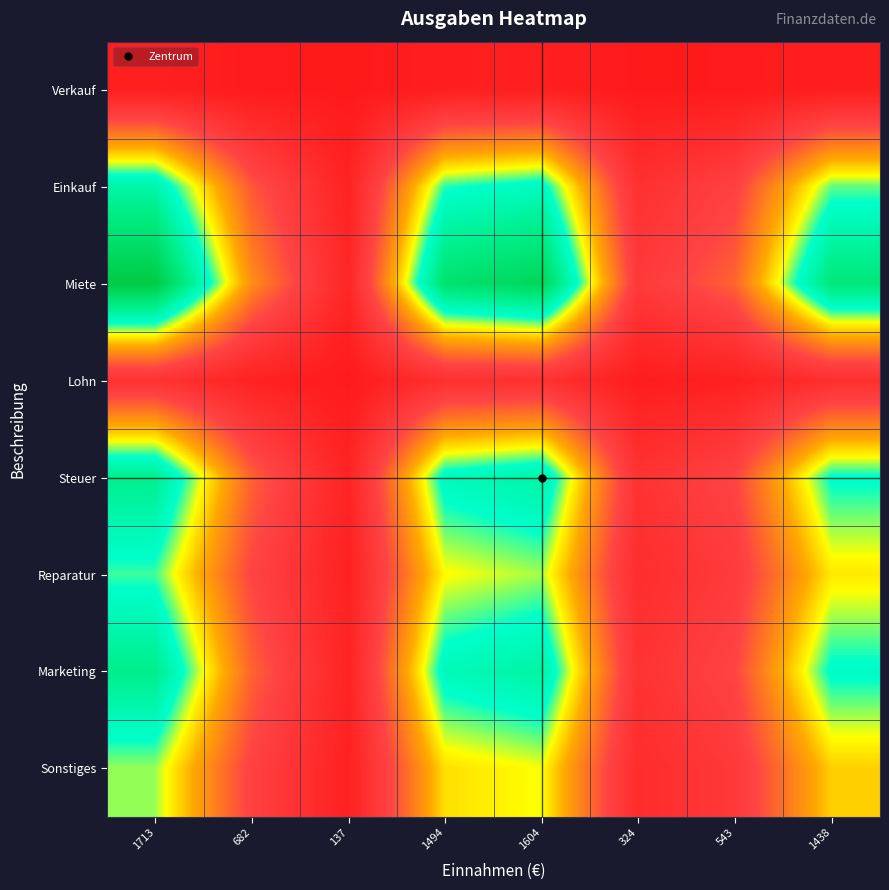

At which category is the sum across all series the highest?

1713